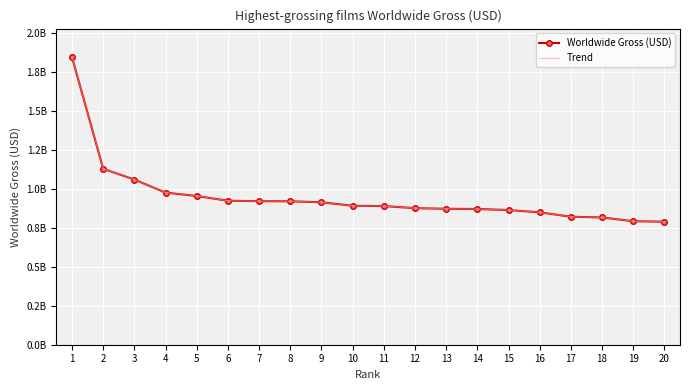

At how many categories does at least one series exceed 1?

3